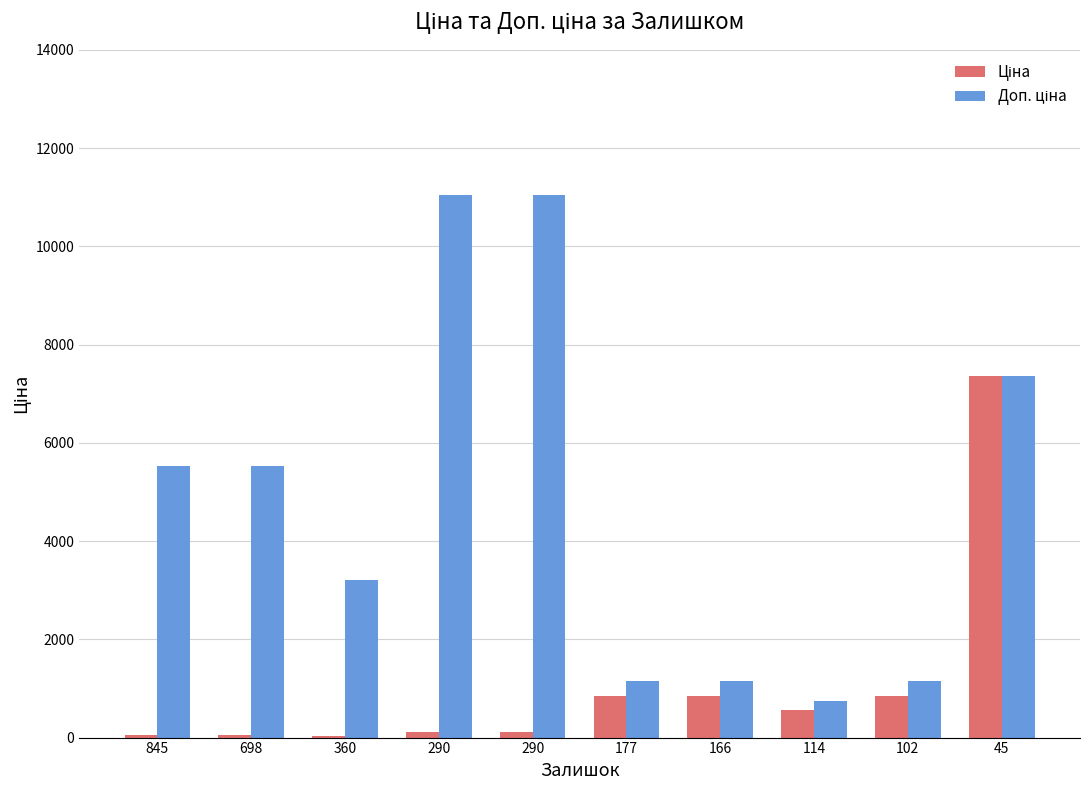

List the series in order of their overall mean, lowest first.

Ціна, Доп. ціна